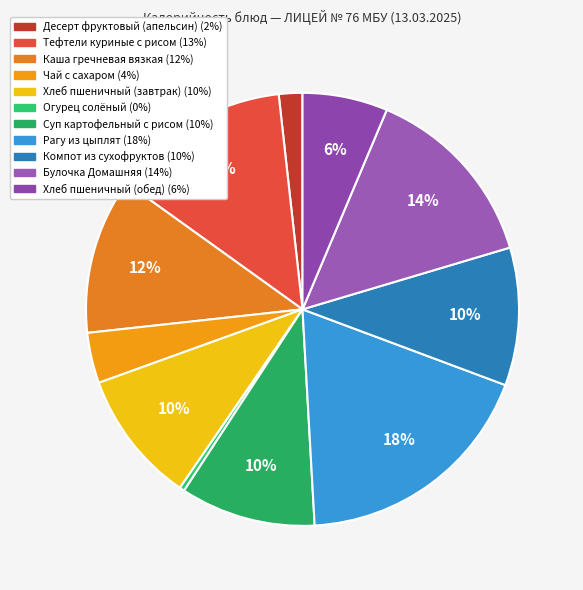

To the nearest percent, what is the combined percentage of Огурец солёный and Компот из сухофруктов?

11%